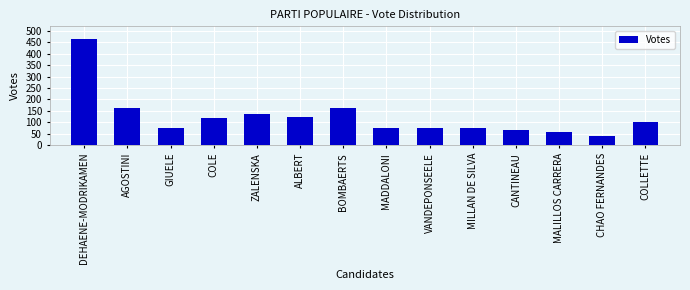

Read the value at ZALENSKA, to the nearest 10.

140